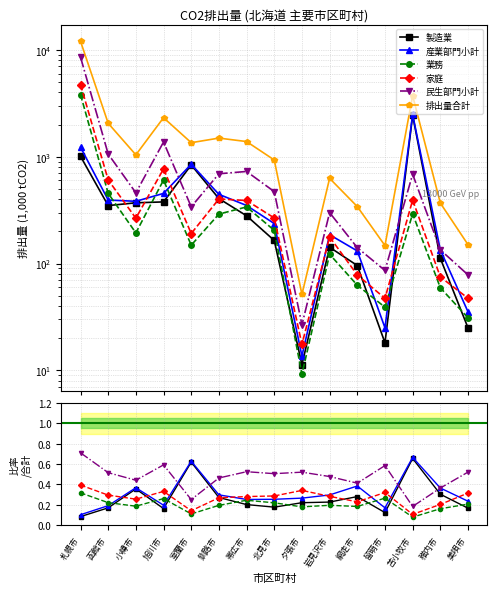

What is the value of the 家庭 point at the 13th from the left?

0.1